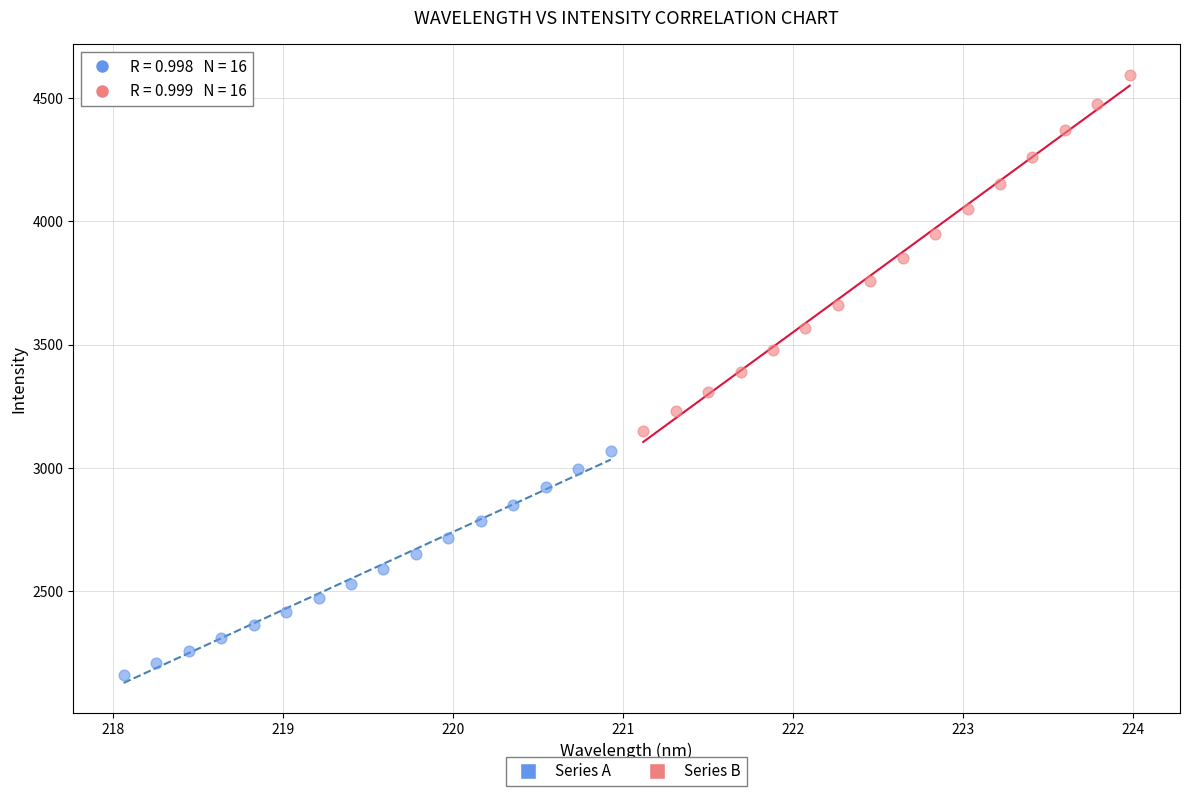

Which series reaches the maximum Y coordinate?

Series B